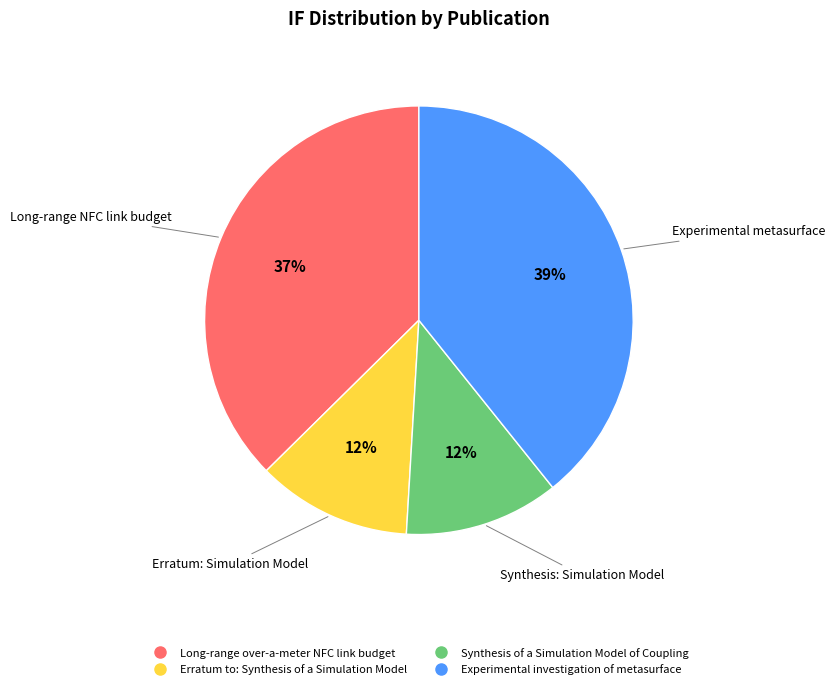

To the nearest percent, what is the combined percentage of Experimental investigation of metasurface and Erratum to: Synthesis of a Simulation Model?

51%